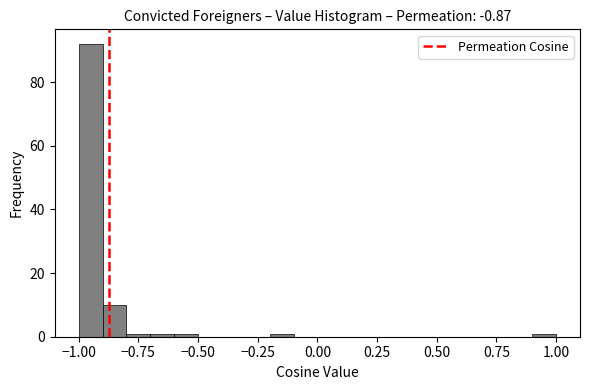

Around what value on the x-axis is the tallest bar? Give the approximate position of its centre, as read against the axis.

-0.95